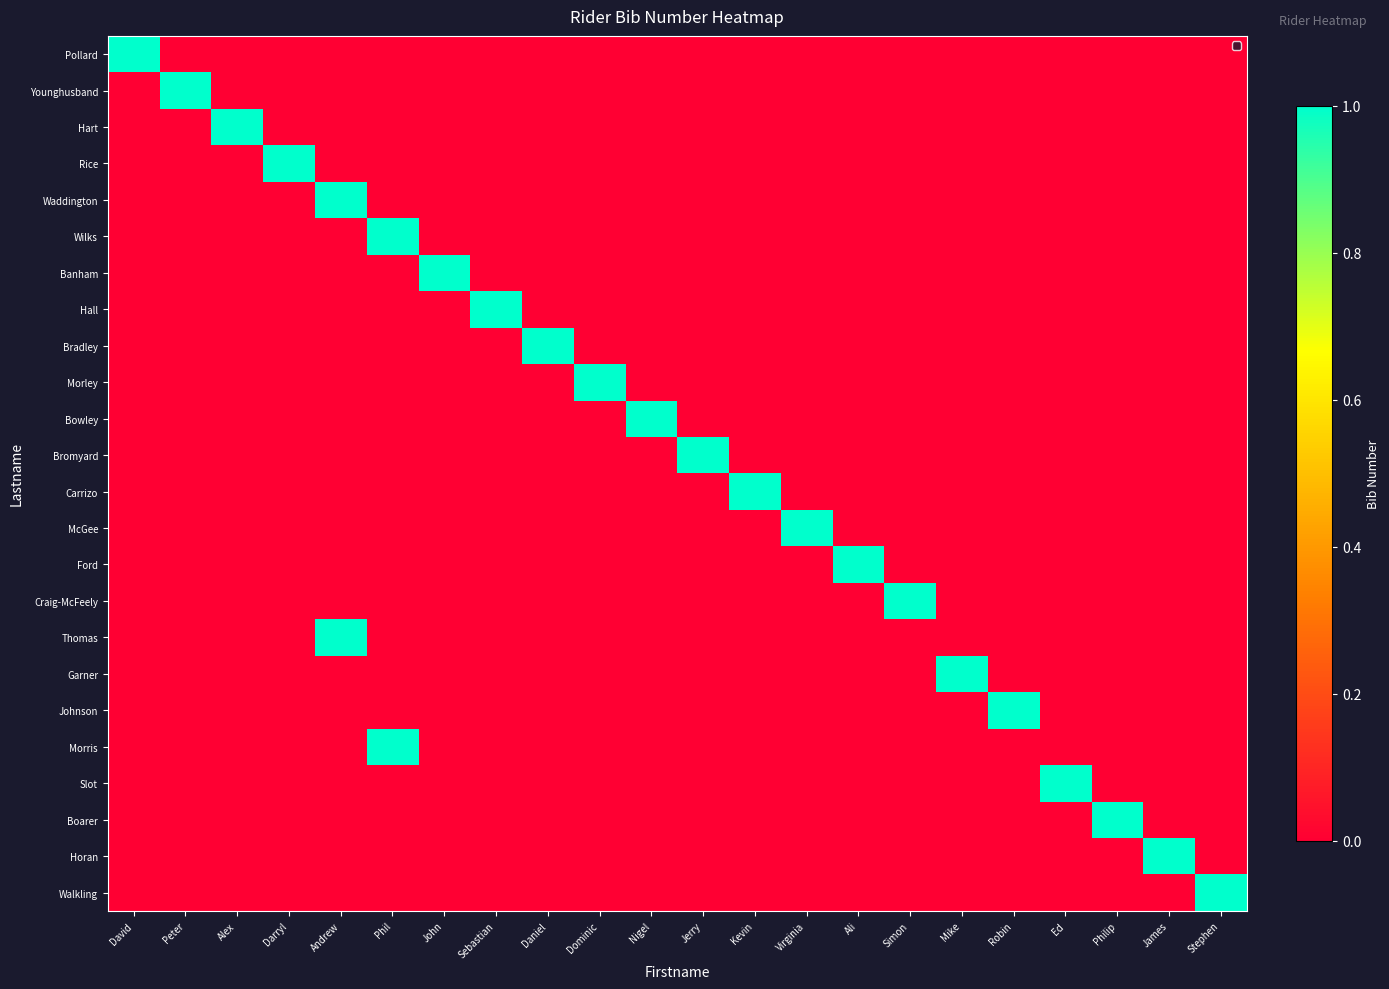

How many data points does each series have?

22